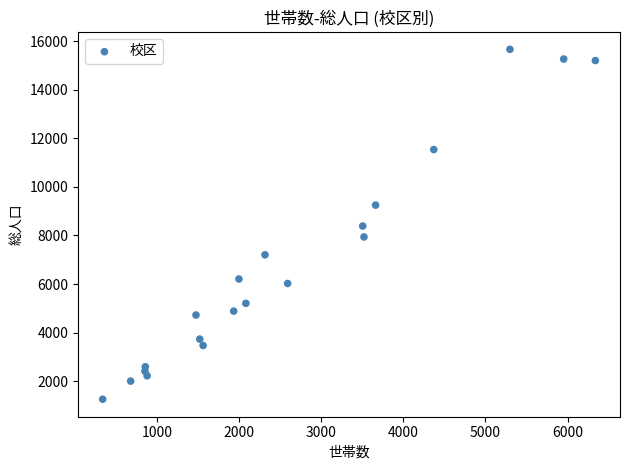

What is the range of Y values (max minus min)?

14418